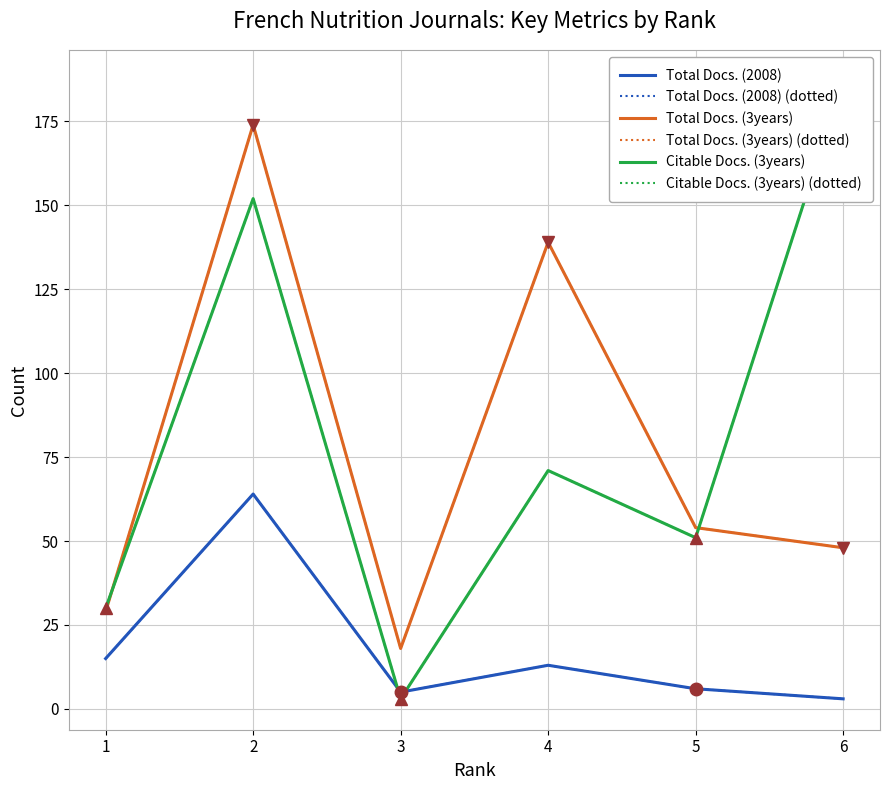

Reading left to right, what are all the values shown in this chart?

Total Docs. (2008): 1=15	2=64	3=5	4=13	5=6	6=3
Total Docs. (2008) (dotted): 1=15	2=64	3=5	4=13	5=6	6=3
Total Docs. (3years): 1=29	2=174	3=18	4=139	5=54	6=48
Total Docs. (3years) (dotted): 1=29	2=174	3=18	4=139	5=54	6=48
Citable Docs. (3years): 1=30	2=152	3=3	4=71	5=51	6=187
Citable Docs. (3years) (dotted): 1=30	2=152	3=3	4=71	5=51	6=187